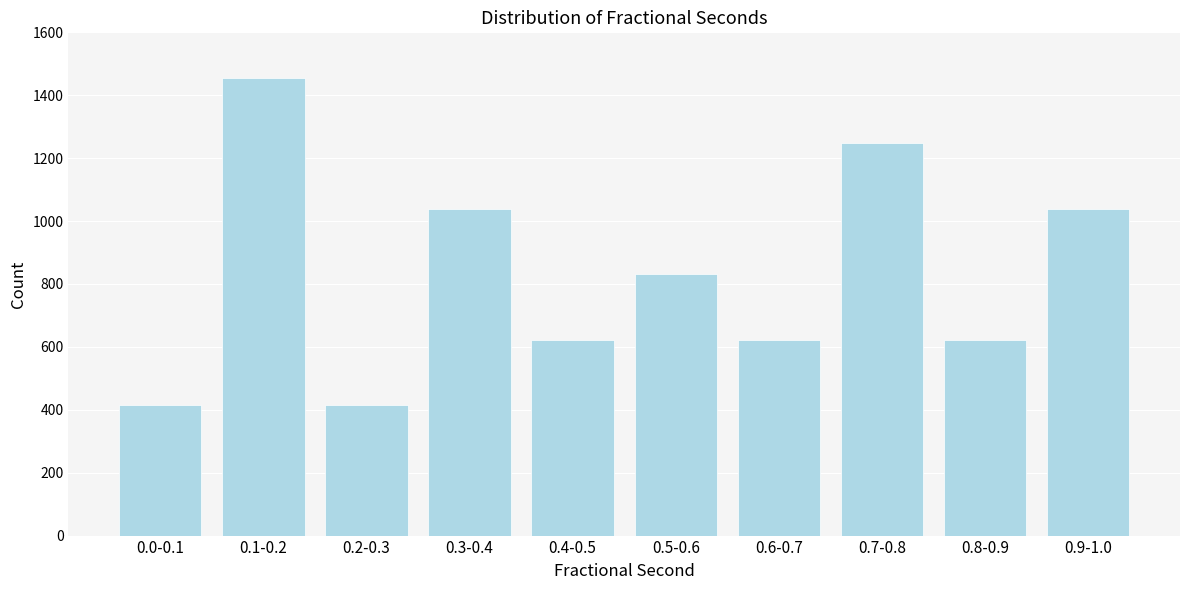

Reading left to right, what are all the values shown in this chart?

0.0-0.1=416	0.1-0.2=1454	0.2-0.3=416	0.3-0.4=1039	0.4-0.5=623	0.5-0.6=831	0.6-0.7=623	0.7-0.8=1247	0.8-0.9=623	0.9-1.0=1039